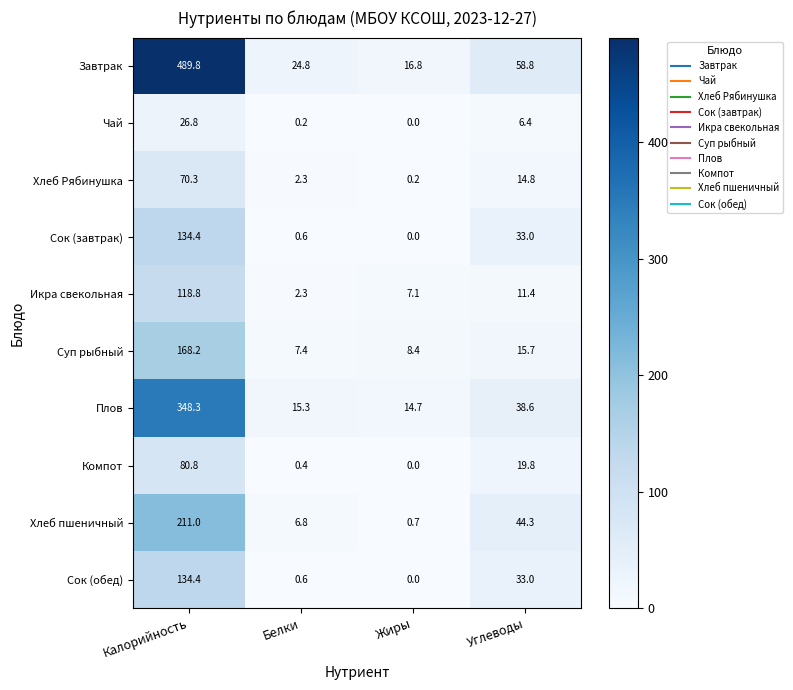

What is the total value across all series at Углеводы?

275.8